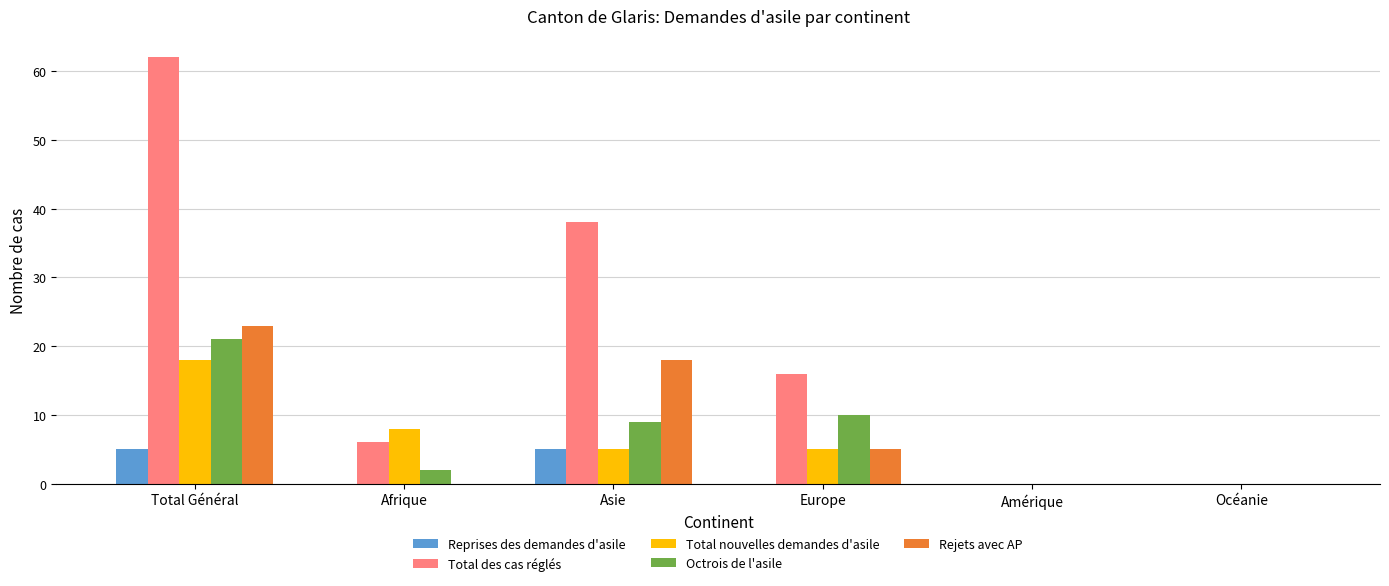

Is the value of Octrois de l'asile at Asie greater than the value of Rejets avec AP at Amérique?

Yes